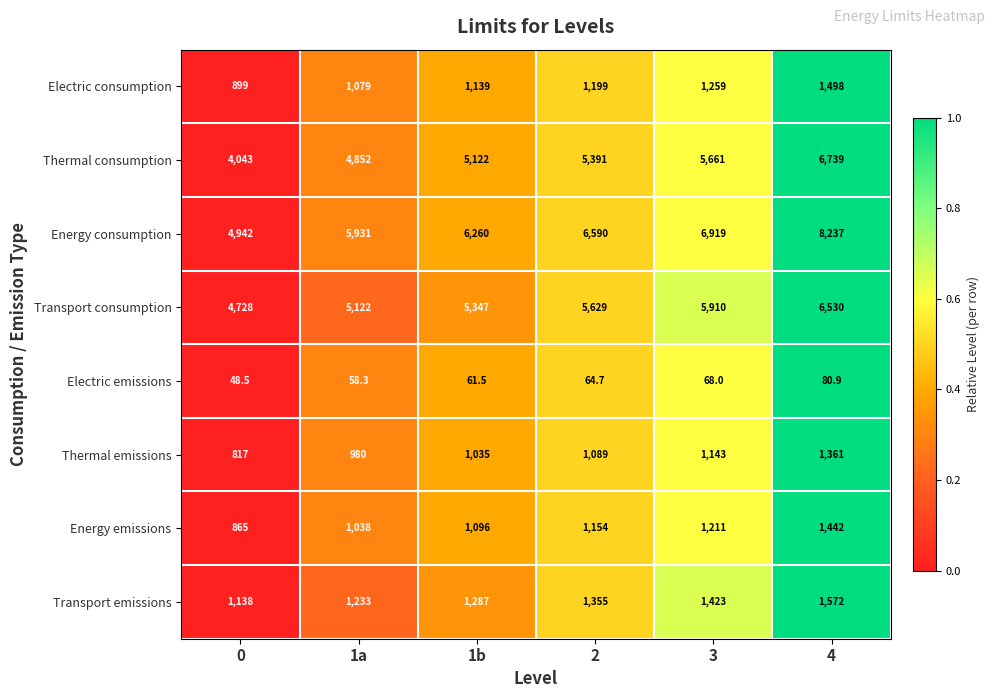

The Thermal emissions series shows 817.0 at 0. True or false?

True